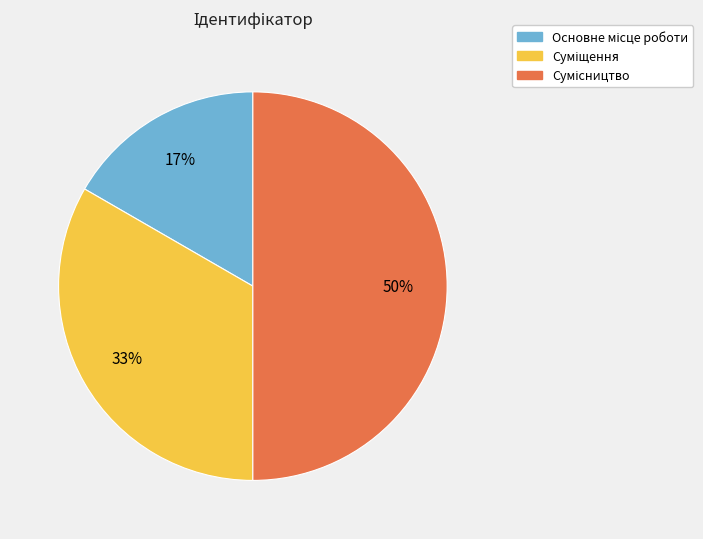

To the nearest percent, what is the difference between the largest and smallest slice percentages?

33%